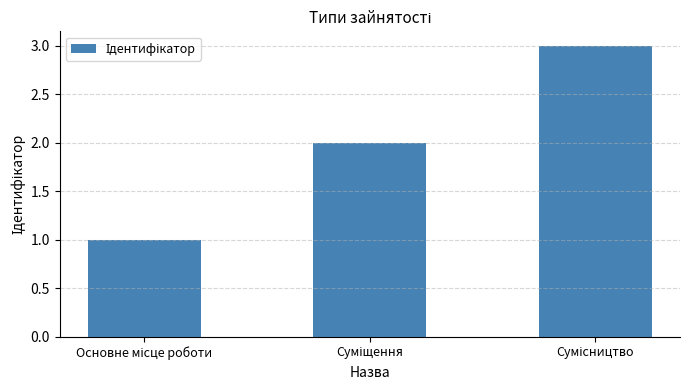

What is the sum of all values?

6